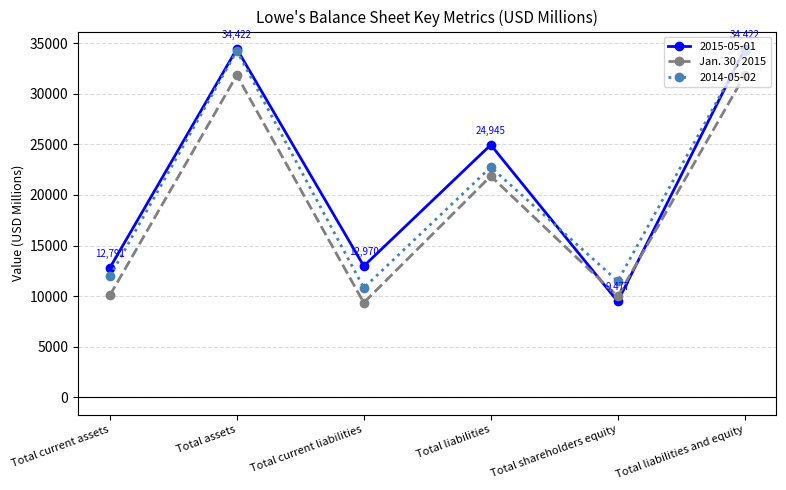

At which label is Jan. 30, 2015 closest to 20587?

Total liabilities